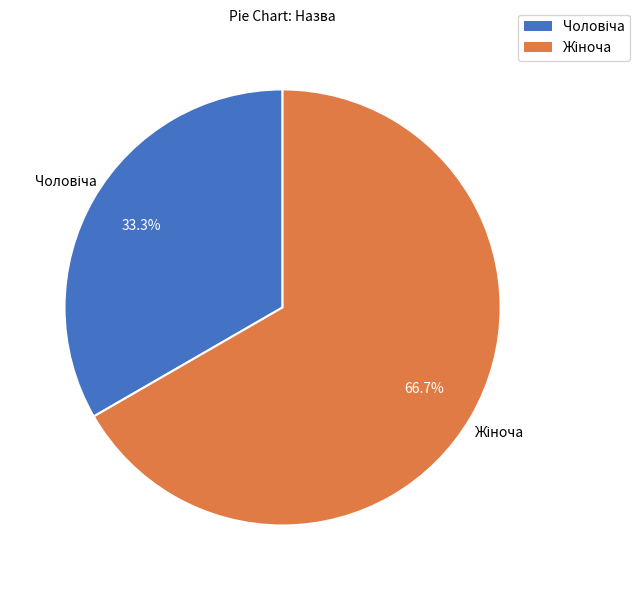

Is there any slice that represents more than half of the pie?

Yes